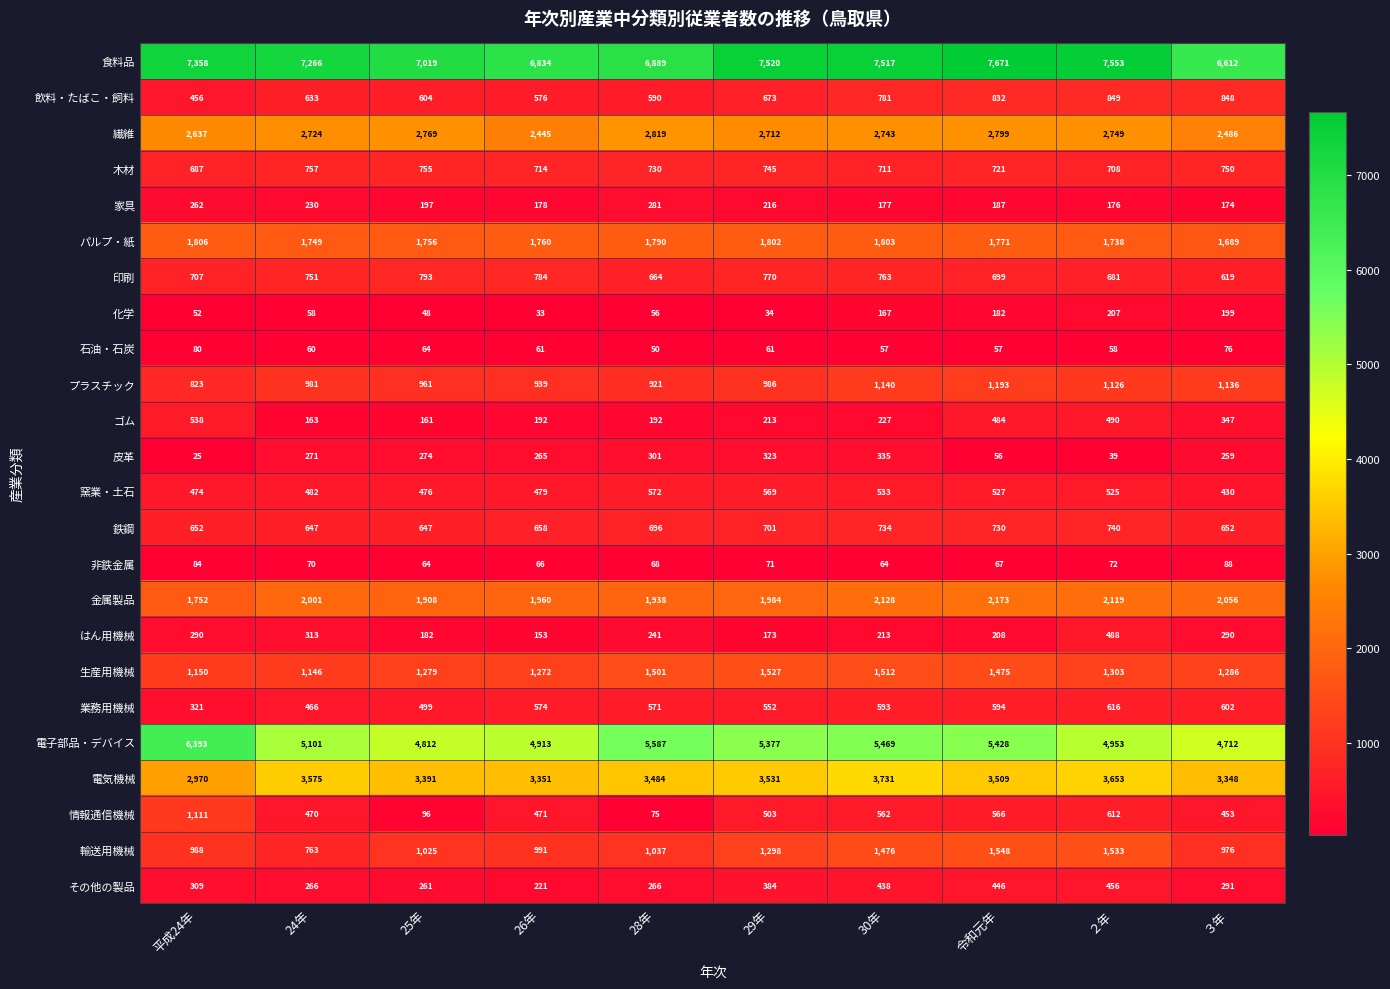

At which label is 印刷 closest to 706?

平成24年